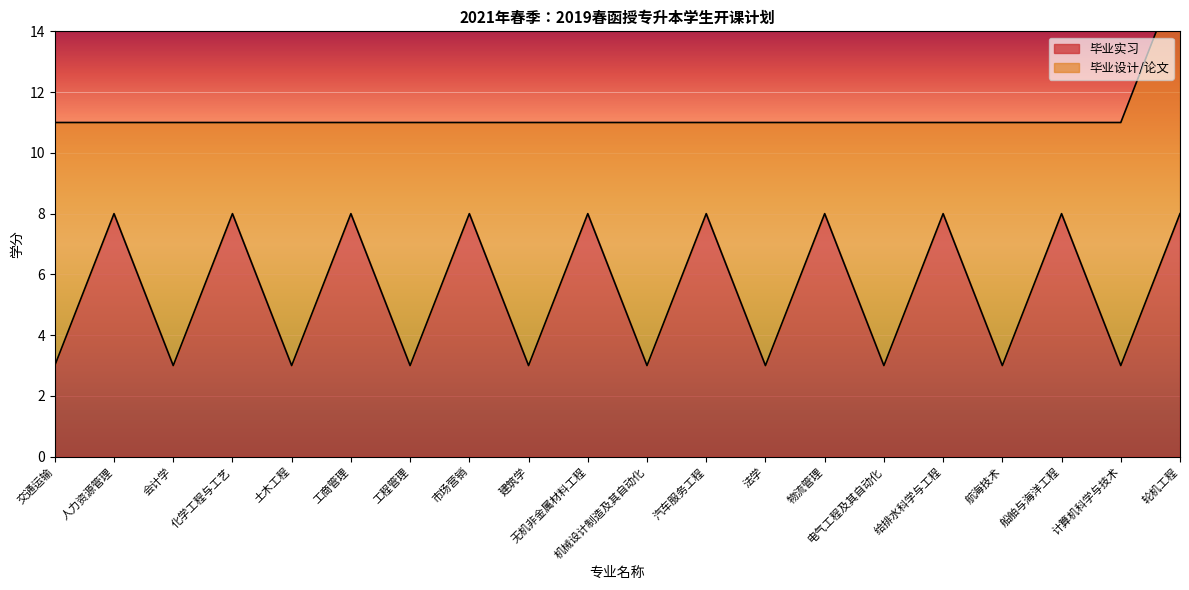

What is the smallest value displayed?

3